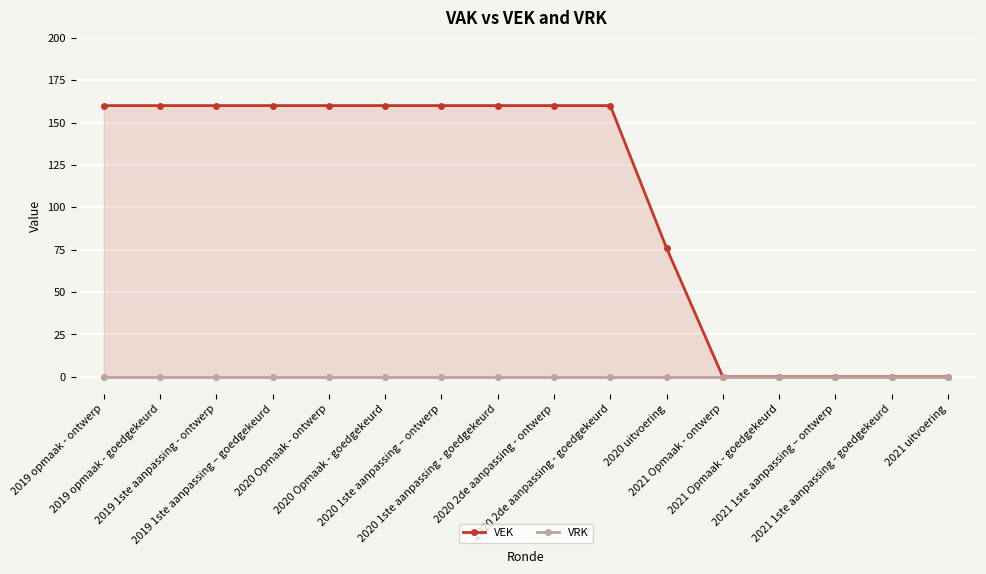

How many lines are shown in the chart?

2